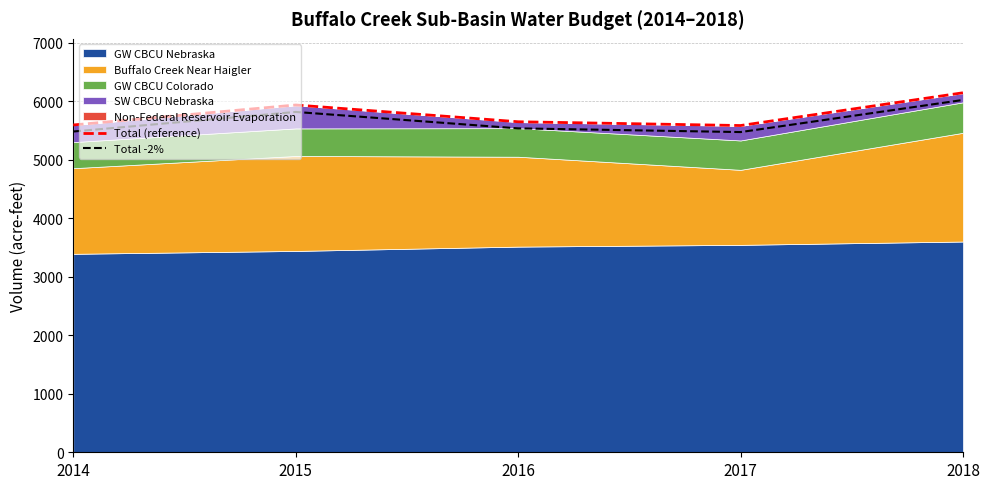

How many lines are shown in the chart?

2